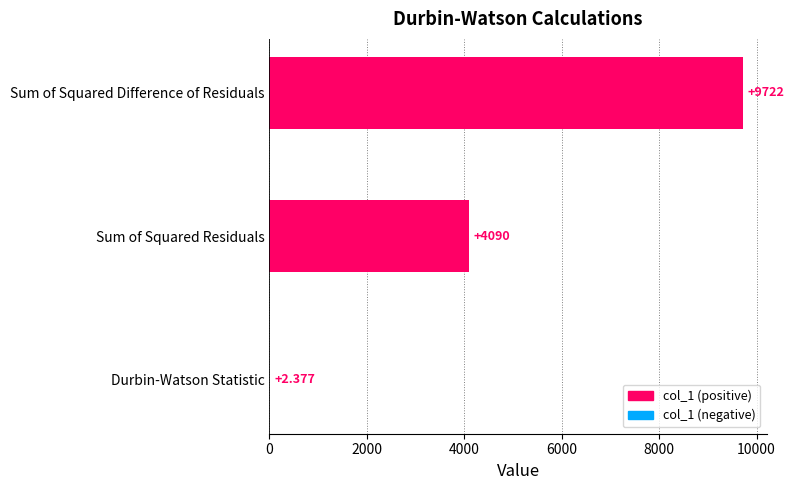

Where is the data nearest to the value 4862?

Sum of Squared Residuals